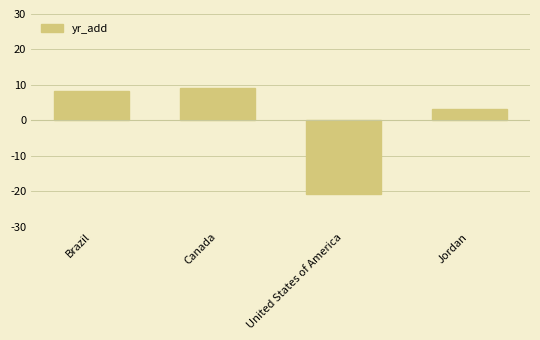

Count the number of values greater than 8.

2